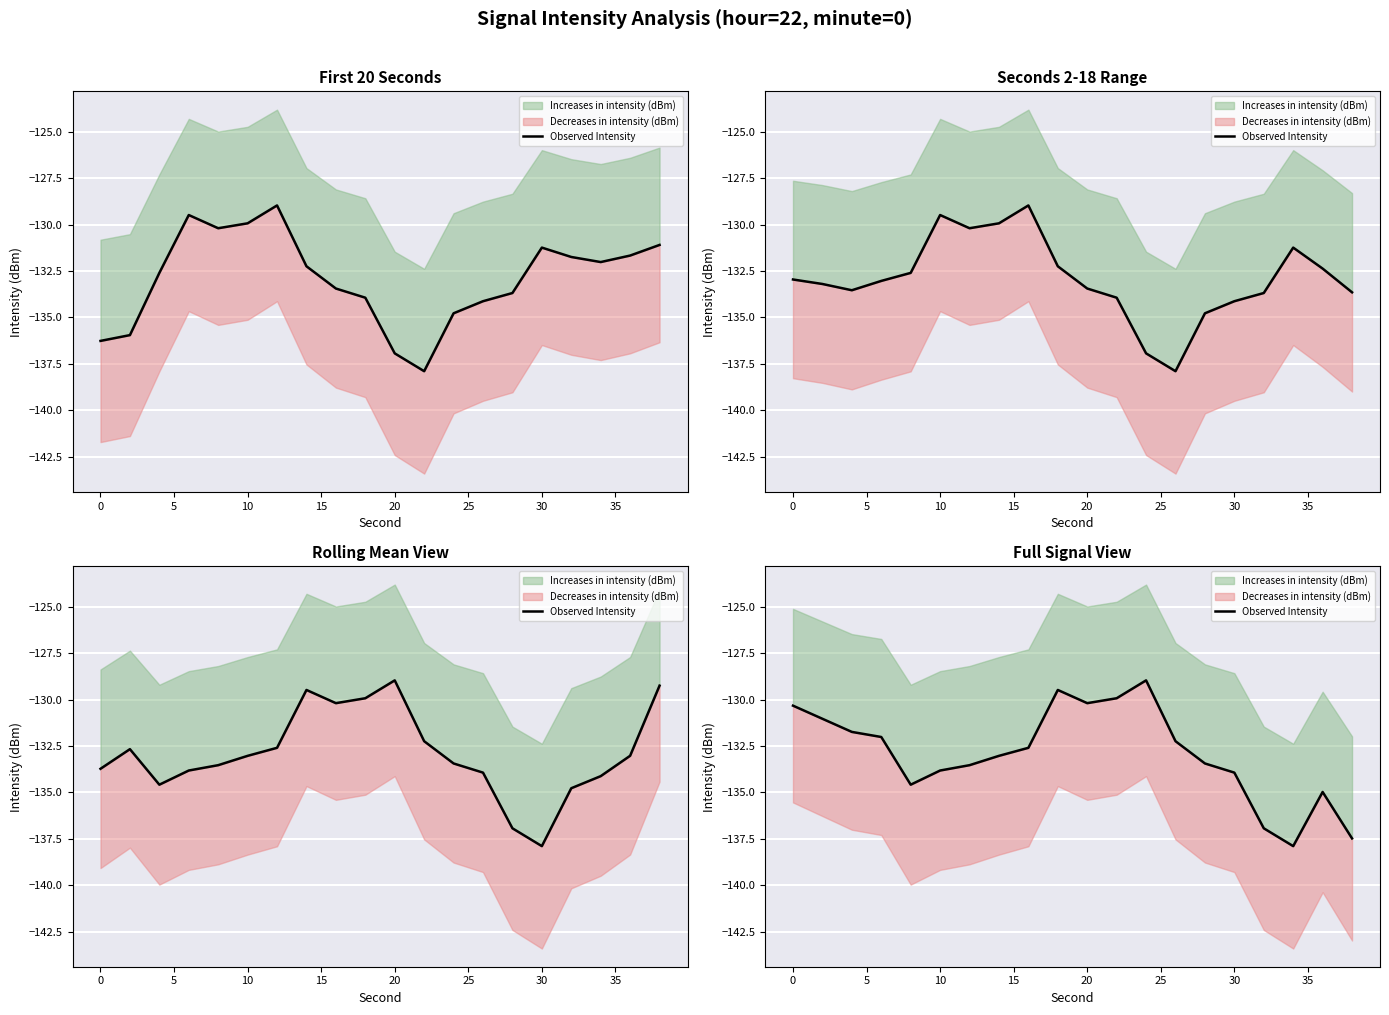

What is the minimum value shown in the chart?

-137.9